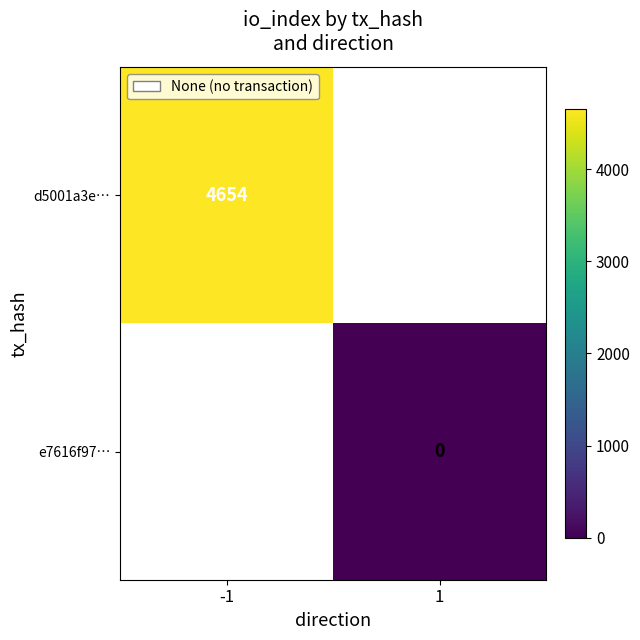

Is it true that d5001a3e… equals 4654 at -1?

True